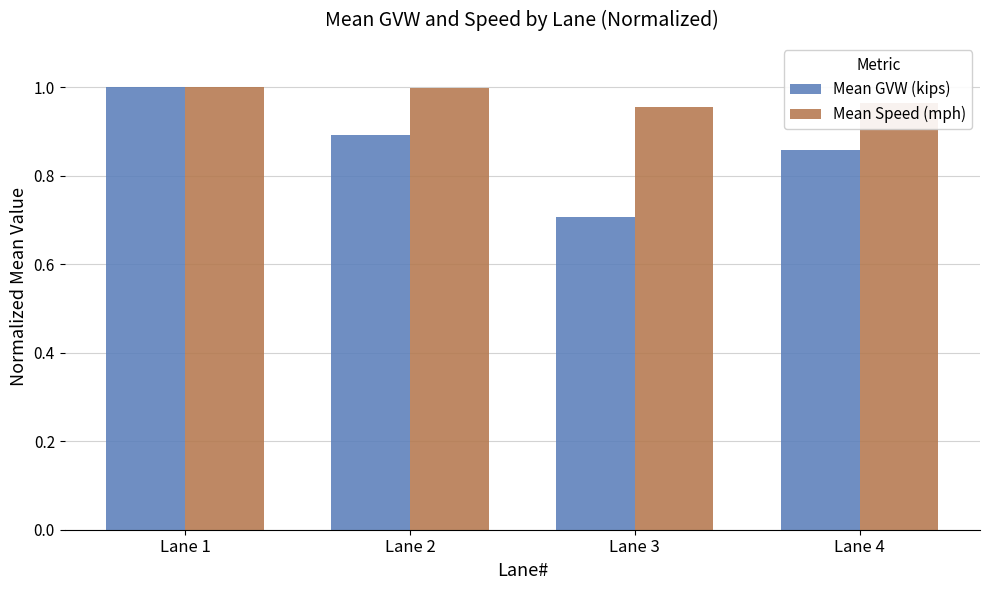

True or false: Mean Speed (mph) has a value of 1.7 at Lane 1.

False